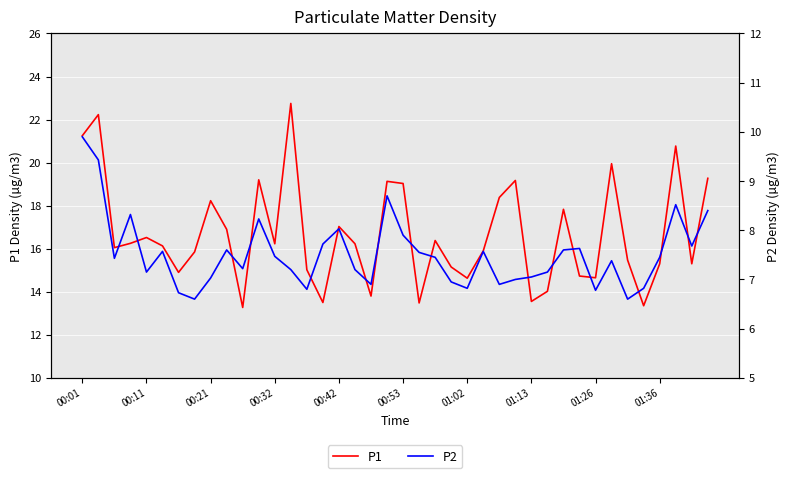

What is the sum of all P1 values?

666.8